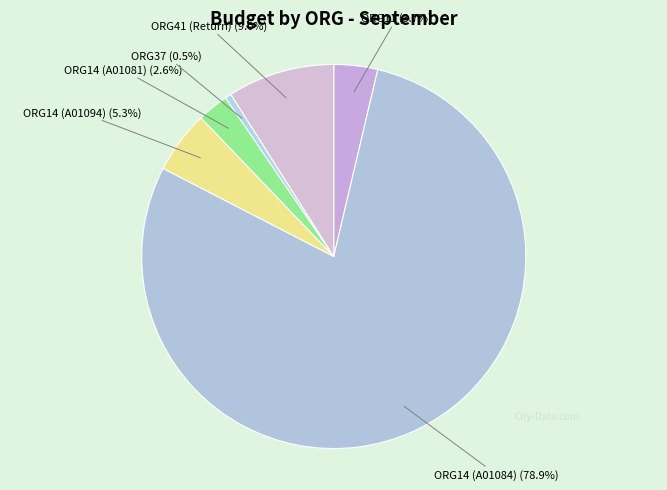

Which slice is the largest?

ORG14 (A01084)